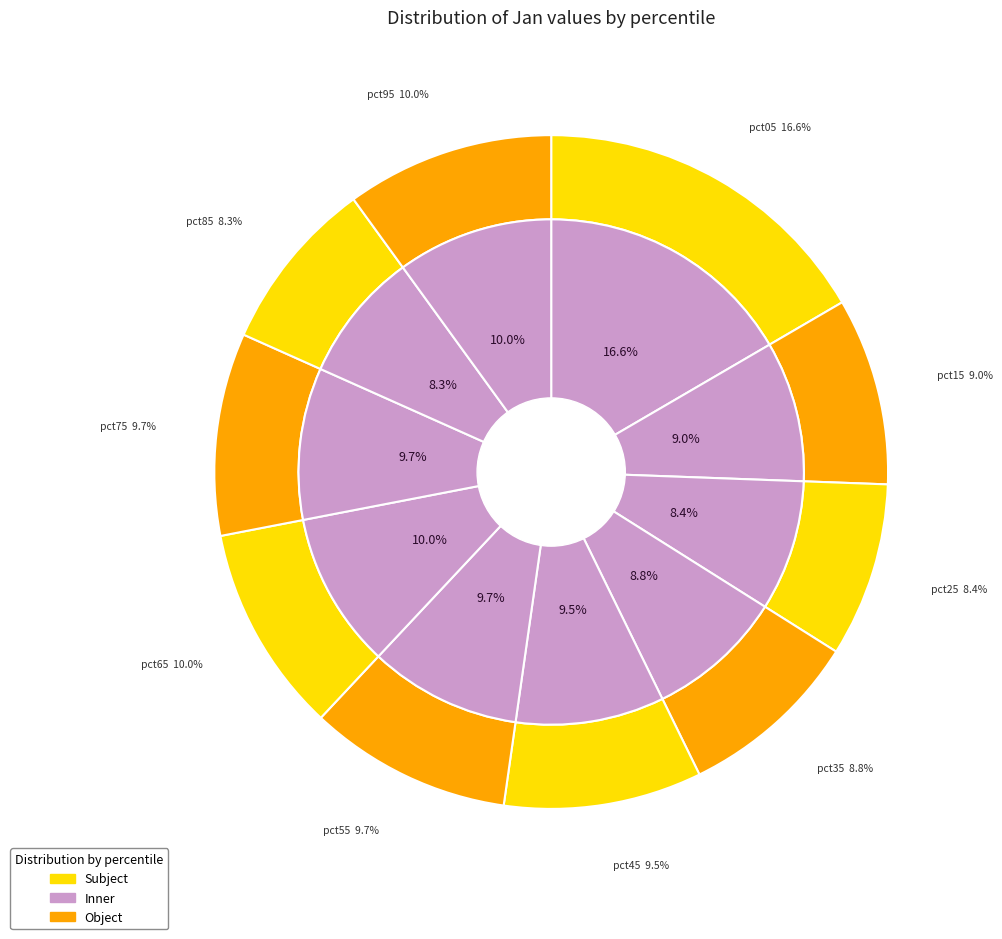

To the nearest percent, what is the average slice percentage?

10%